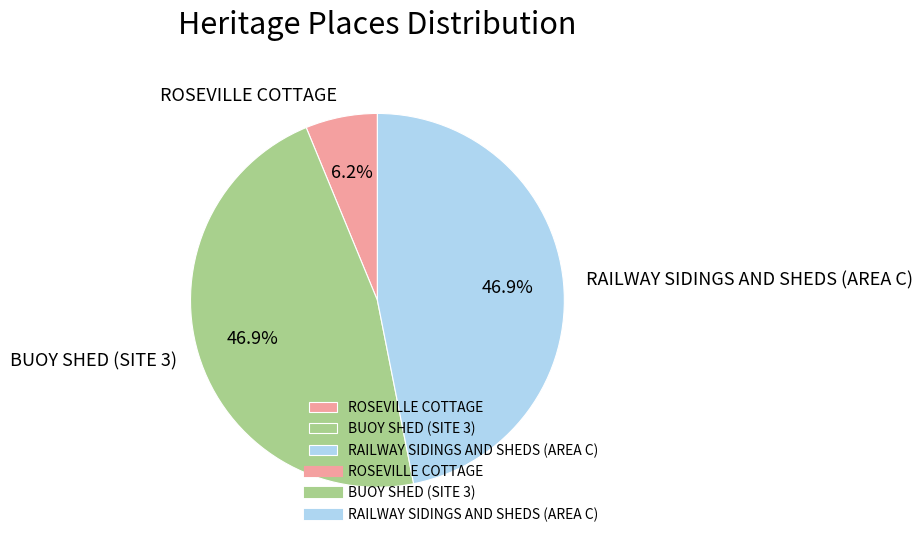

Between RAILWAY SIDINGS AND SHEDS (AREA C) and ROSEVILLE COTTAGE, which is larger?

RAILWAY SIDINGS AND SHEDS (AREA C)